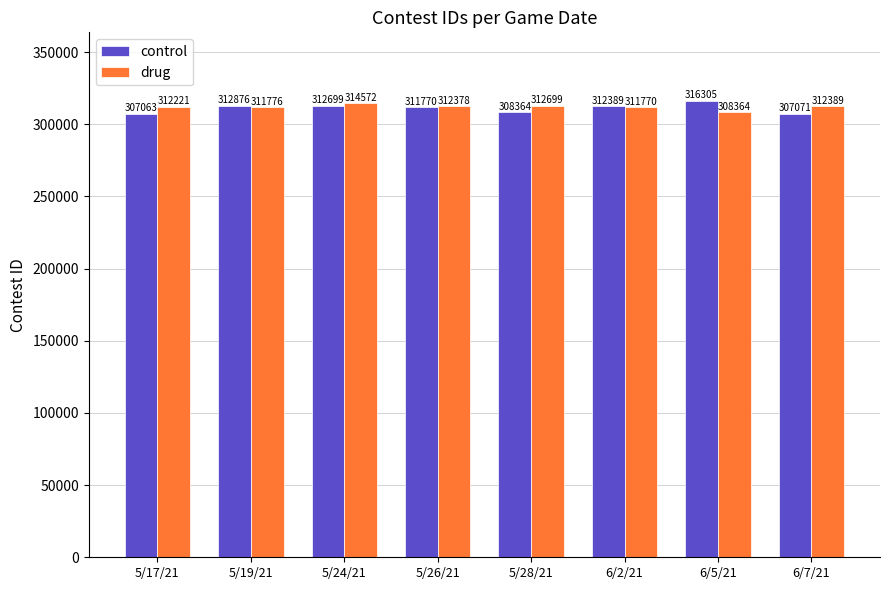

At how many categories does at least one series exceed 309950?

8